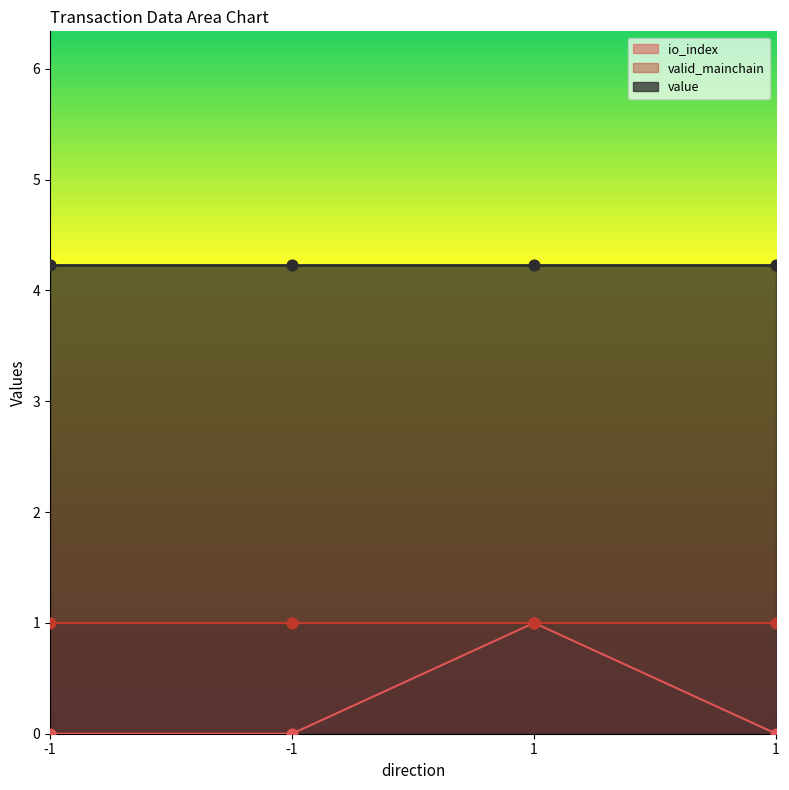

What are all the series names shown in the legend?

io_index, valid_mainchain, value